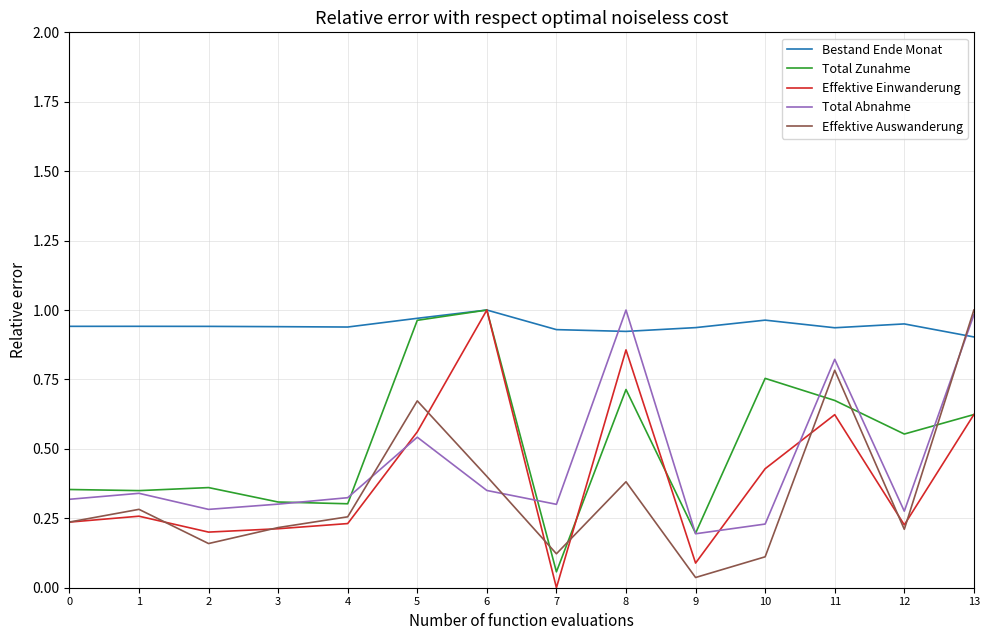

Which series changed the most between 3 and 12?

Total Zunahme